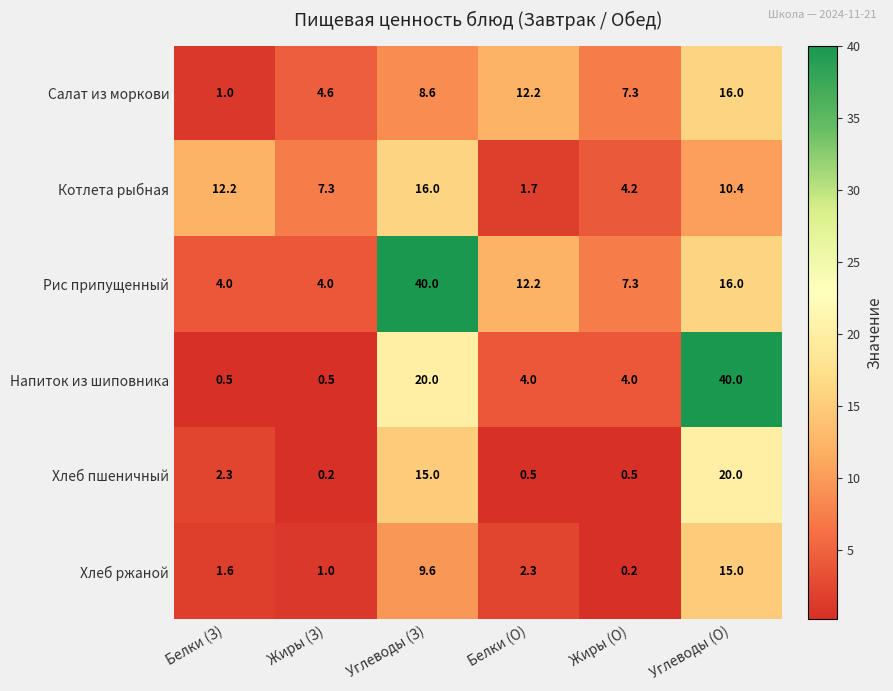

What is the spread (max minus min) of values at Белки (З)?

11.7